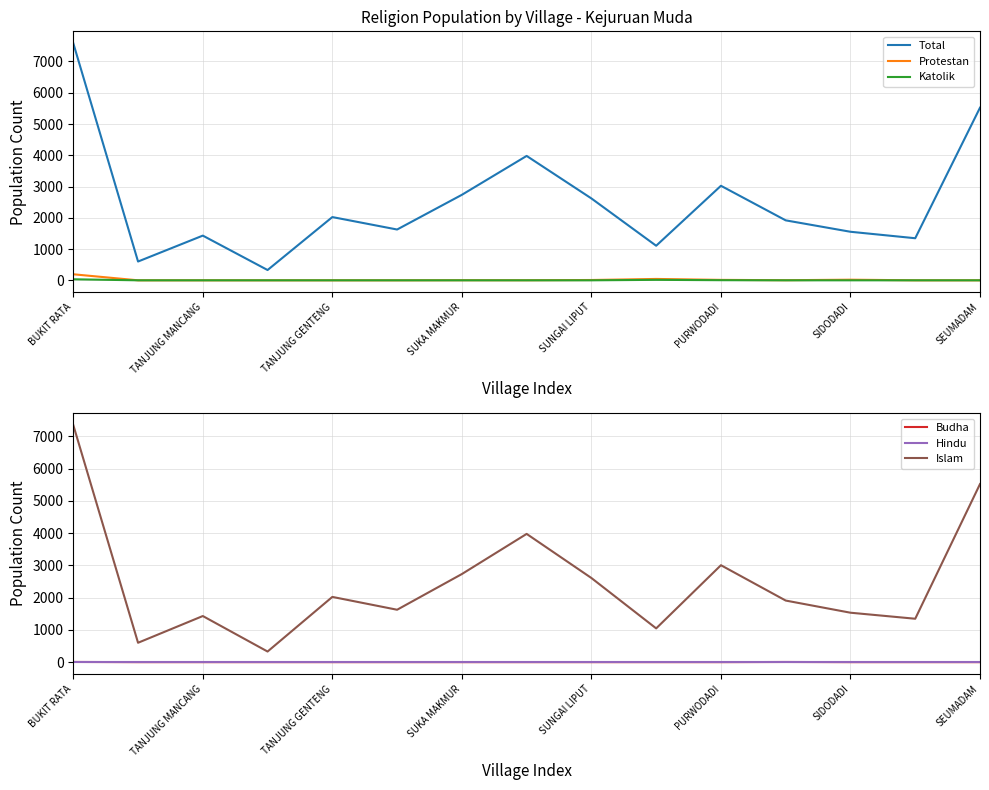

Count the number of data series in this chart.

6